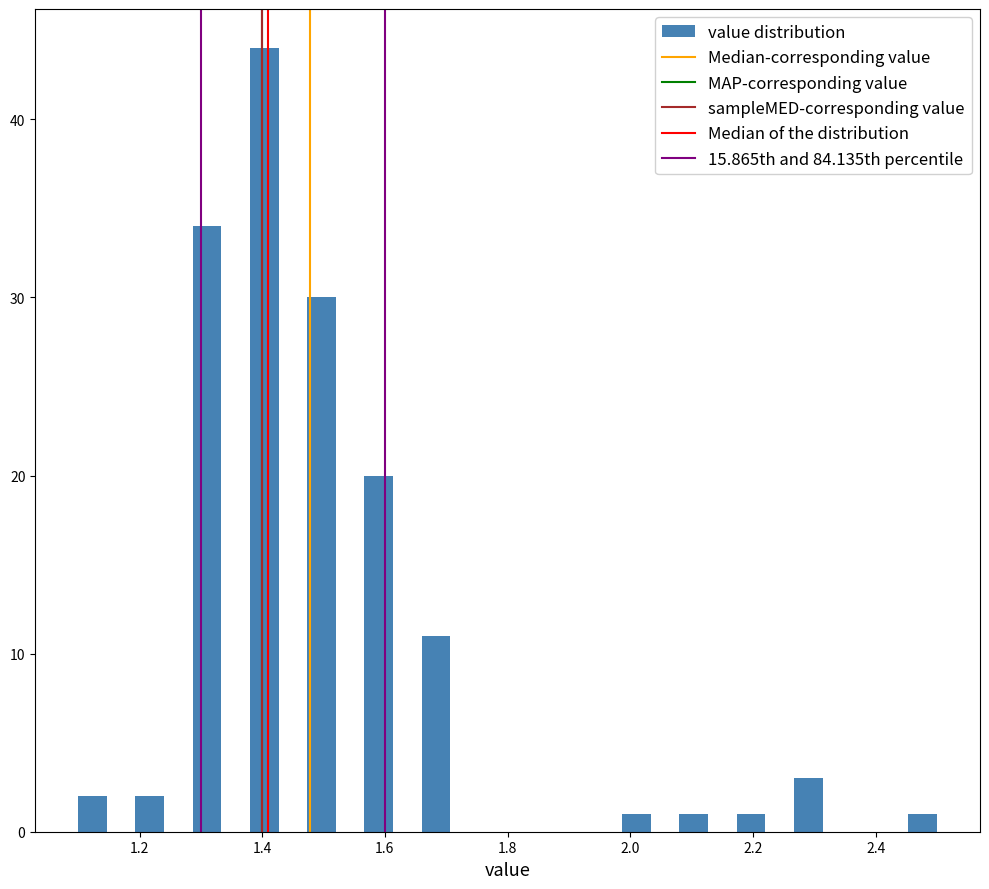

Read against the x-axis, roughly where is the centre of the tallest bar?

1.40